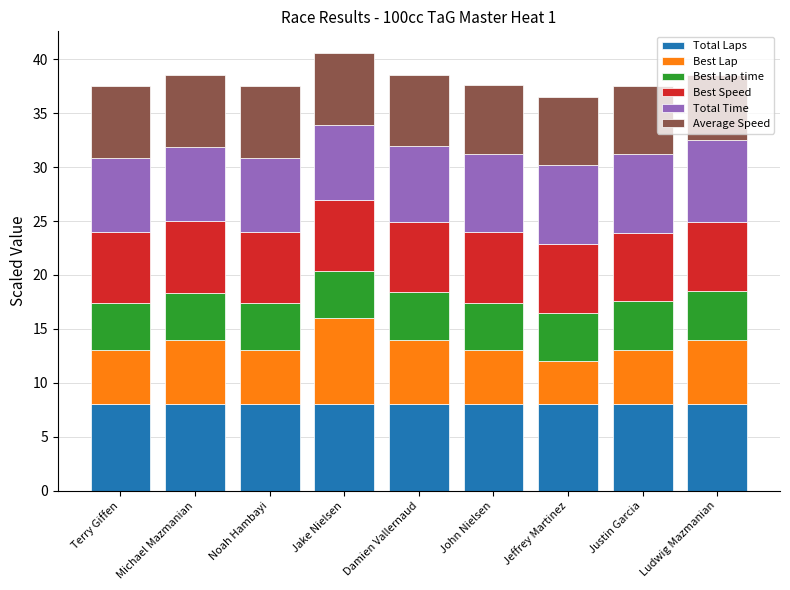

What is the total value across all series at Jeffrey Martinez?

36.5